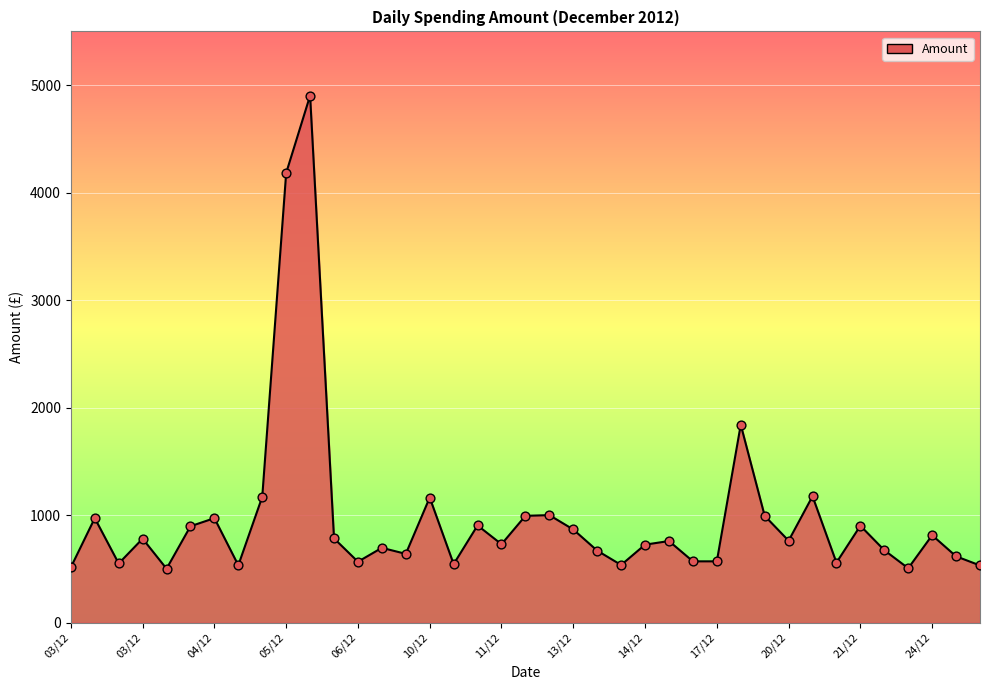

What is the difference between the maximum and minimum values?

4400.9